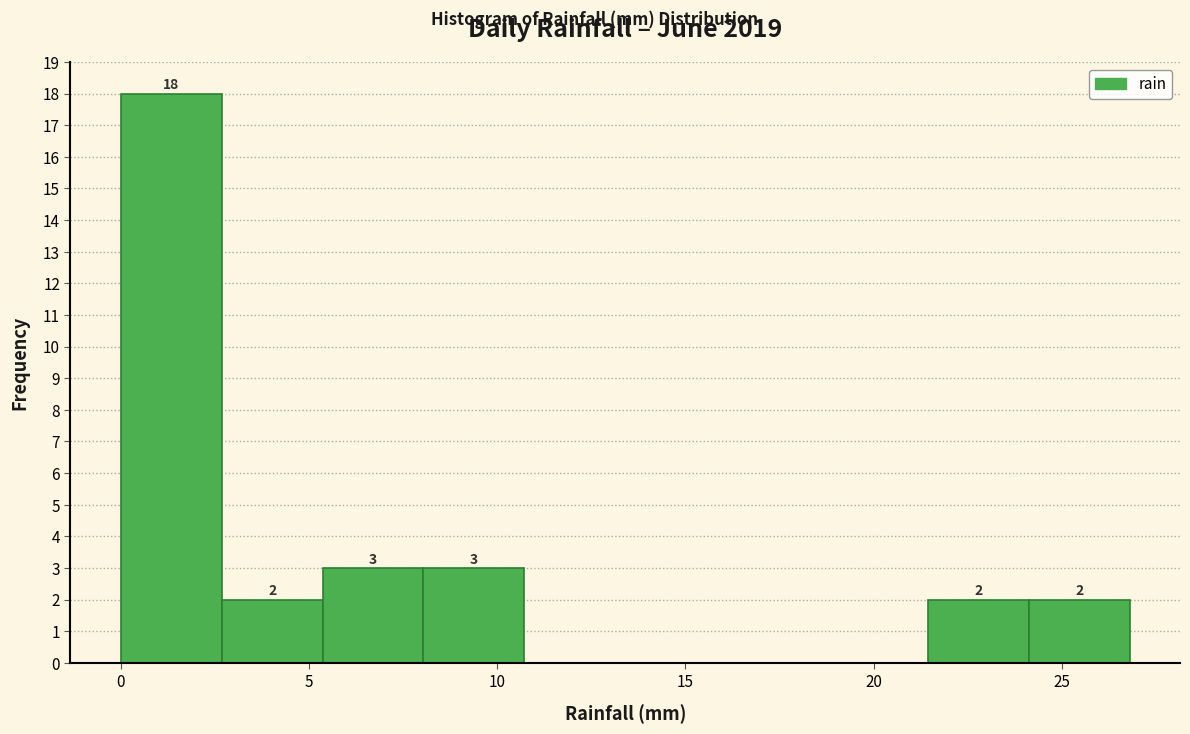

Over which range of the x-axis is the bar tallest?

0.0 to 2.5